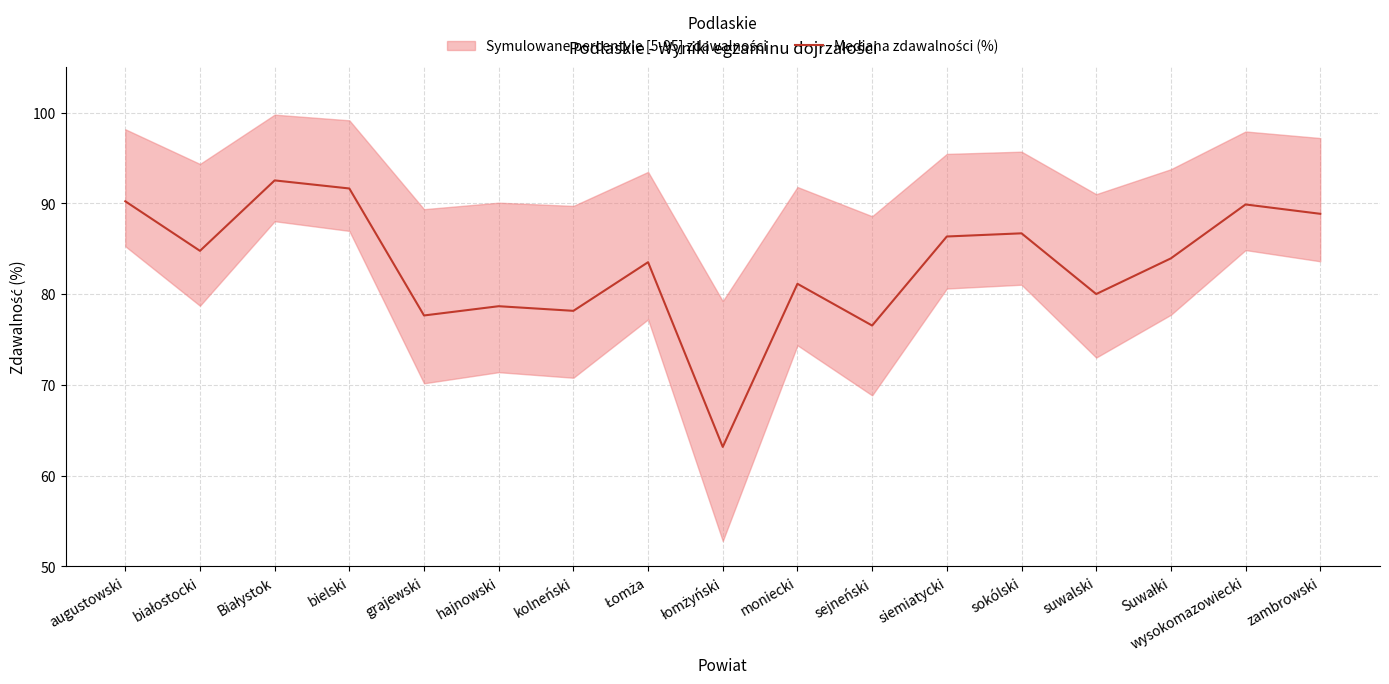

Is it true that the value at wysokomazowiecki is 89.9?

True